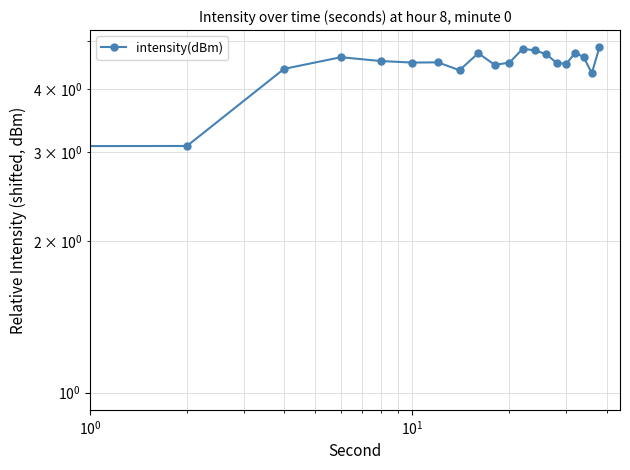

What is the value of the 4th point from the left?

4.6